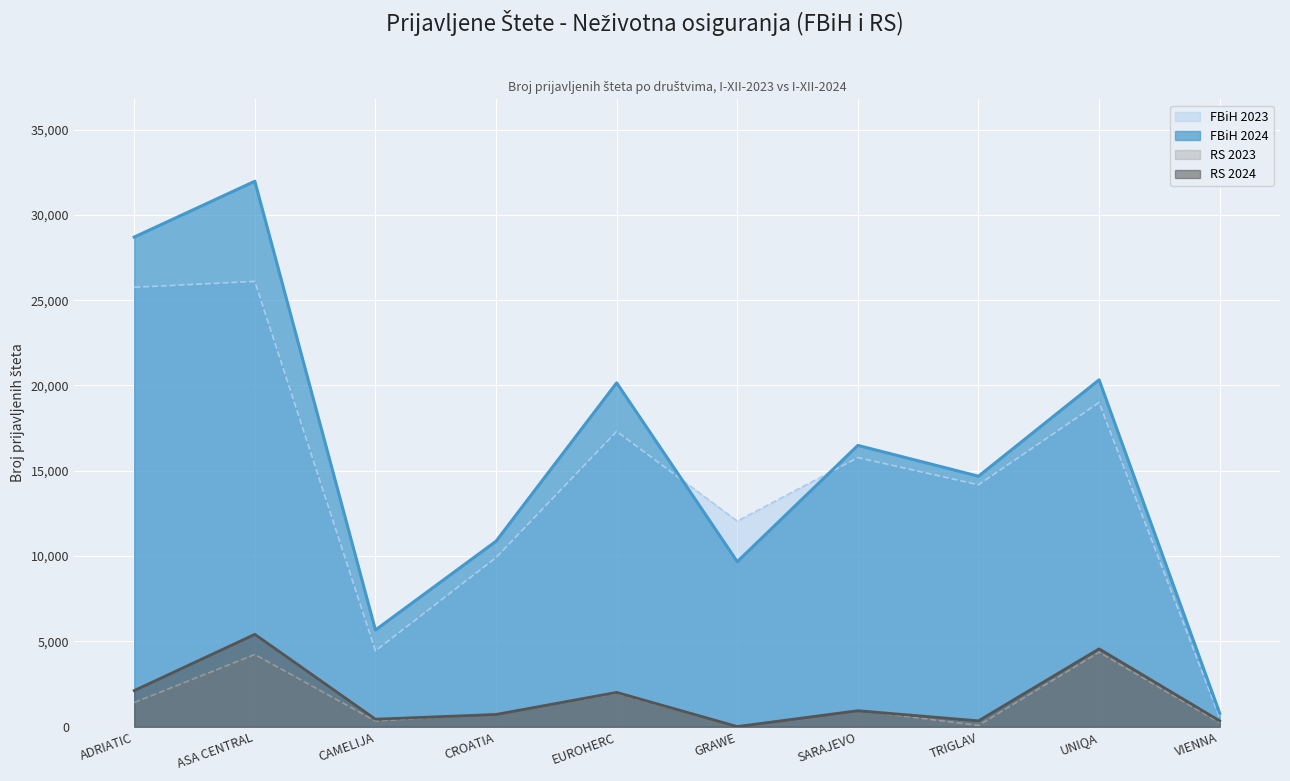

At which category is the sum across all series the highest?

ASA CENTRAL